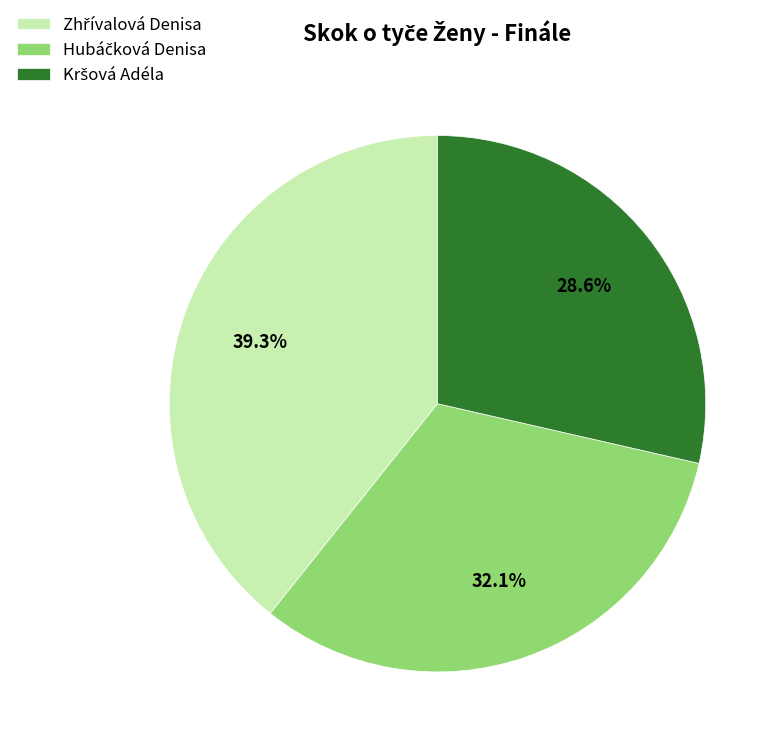

Is there a majority slice in this chart?

No